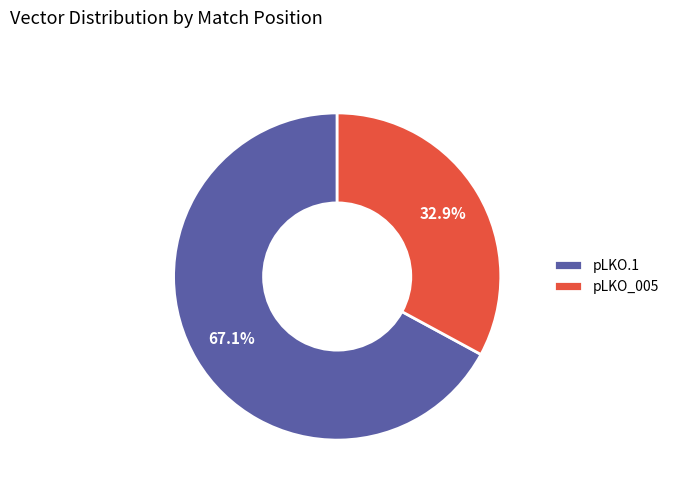

What is the smallest slice in the pie chart?

pLKO_005